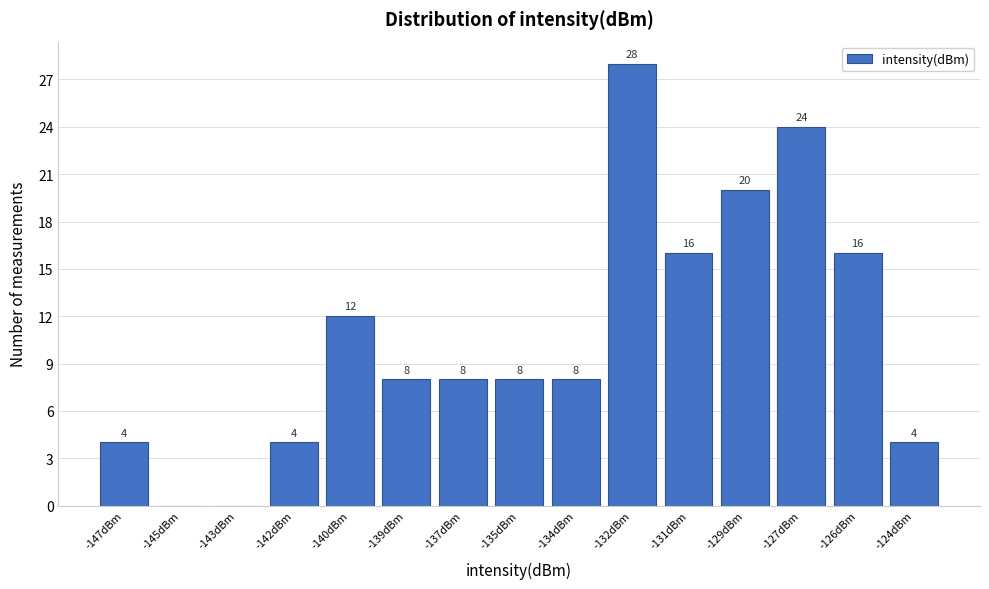

Reading left to right, what are all the values shown in this chart?

-147dBm=4	-145dBm=0	-143dBm=0	-142dBm=4	-140dBm=12	-139dBm=8	-137dBm=8	-135dBm=8	-134dBm=8	-132dBm=28	-131dBm=16	-129dBm=20	-127dBm=24	-126dBm=16	-124dBm=4